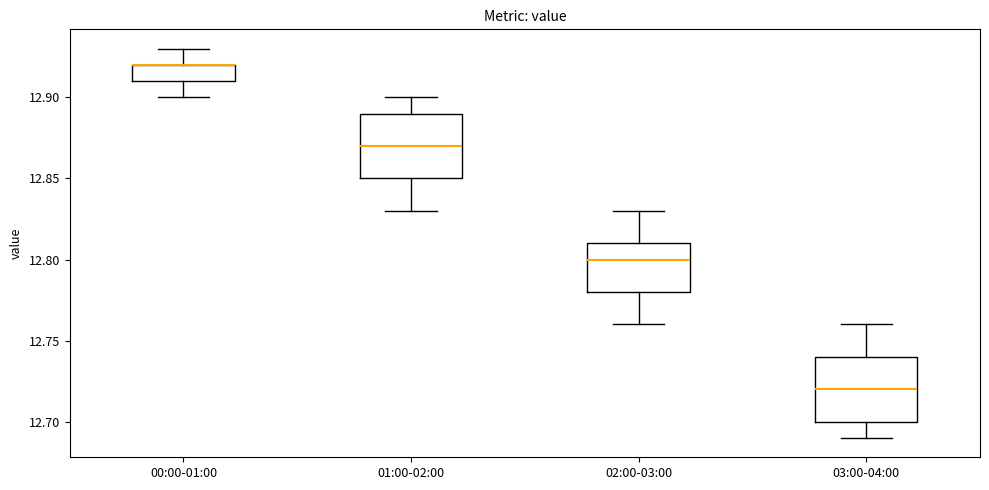

Reading left to right, transcribe this box plot: for each box, give where its median line is, the range the box spans, and where its two whiskers end, as read against the y-axis. The values are not printed on the chart, so give them approximately, as read against the axis.

00:00-01:00: median 12.92 (drawn on the box's upper edge), box 12.91 to 12.92, whiskers 12.90 to 12.93
01:00-02:00: median 12.87, box 12.85 to 12.89, whiskers 12.83 to 12.90
02:00-03:00: median 12.80, box 12.78 to 12.81, whiskers 12.76 to 12.83
03:00-04:00: median 12.72, box 12.70 to 12.74, whiskers 12.69 to 12.76